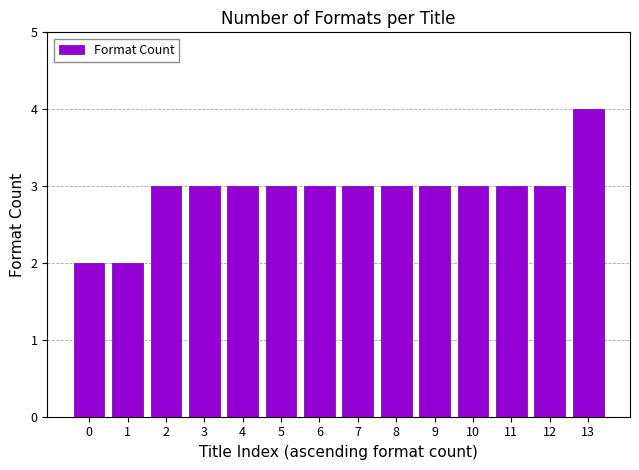

What is the ratio of the value at 5 to the value at 10?

1.0